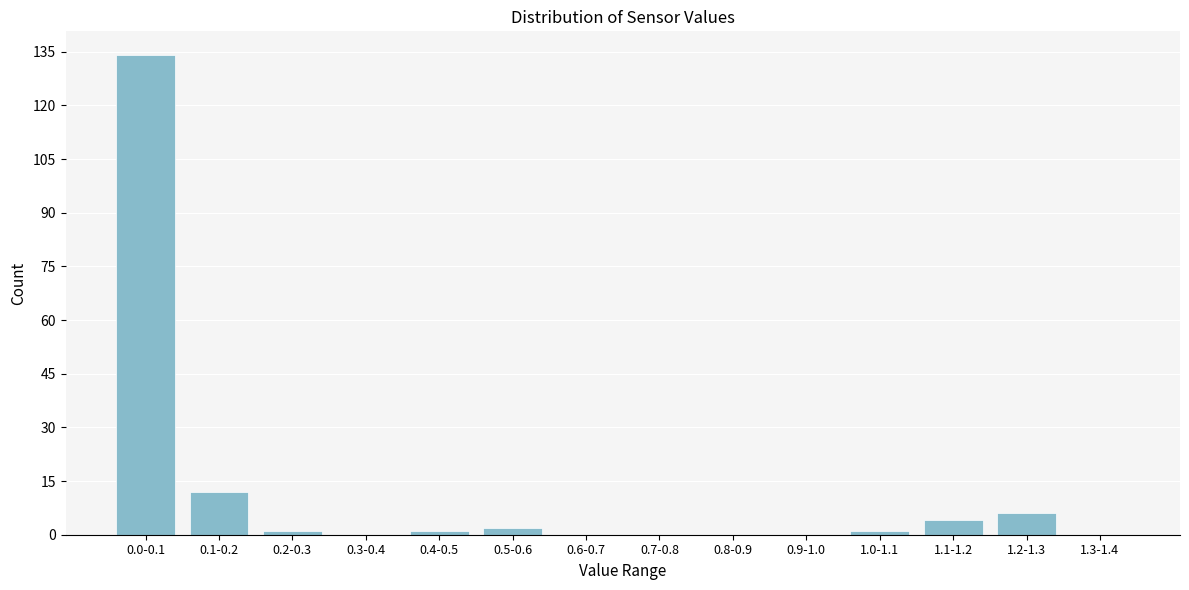

Reading right to left, transcribe all the data shown in this chart.

1.3-1.4=0	1.2-1.3=6	1.1-1.2=4	1.0-1.1=1	0.9-1.0=0	0.8-0.9=0	0.7-0.8=0	0.6-0.7=0	0.5-0.6=2	0.4-0.5=1	0.3-0.4=0	0.2-0.3=1	0.1-0.2=12	0.0-0.1=134